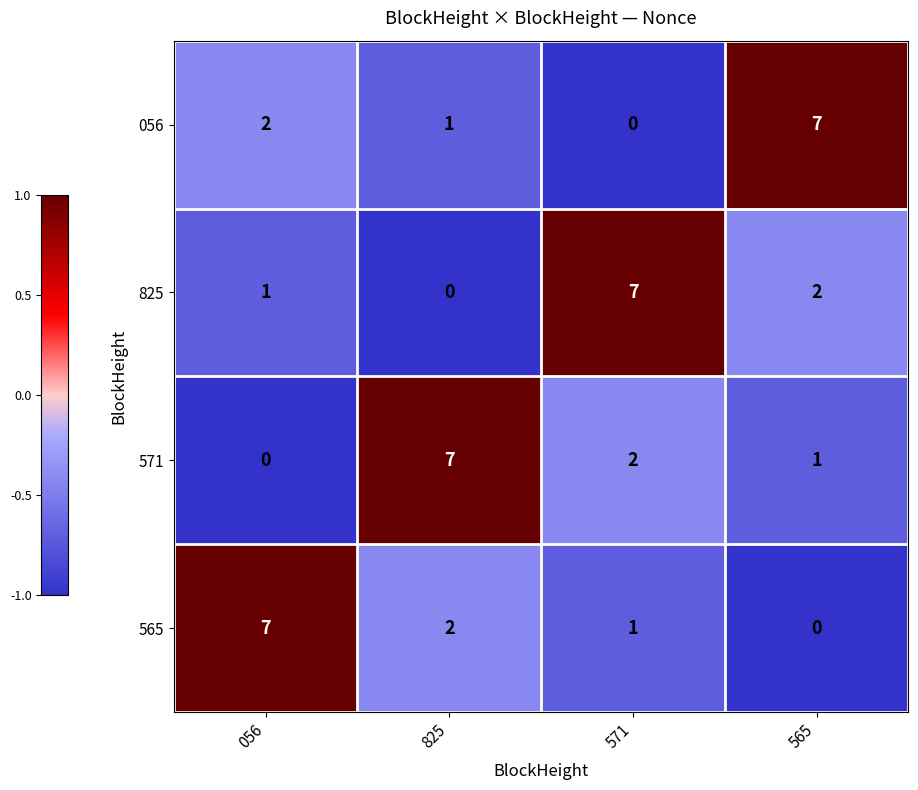

True or false: 825 has a value of 0 at 056.

False